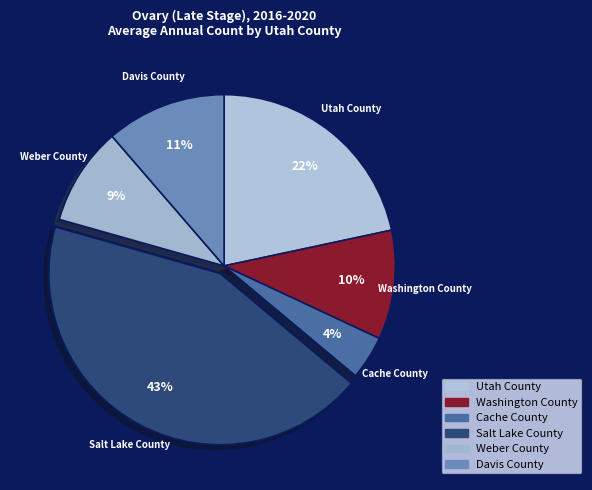

What is the ratio of the value at Weber County to the value at Davis County?

0.8